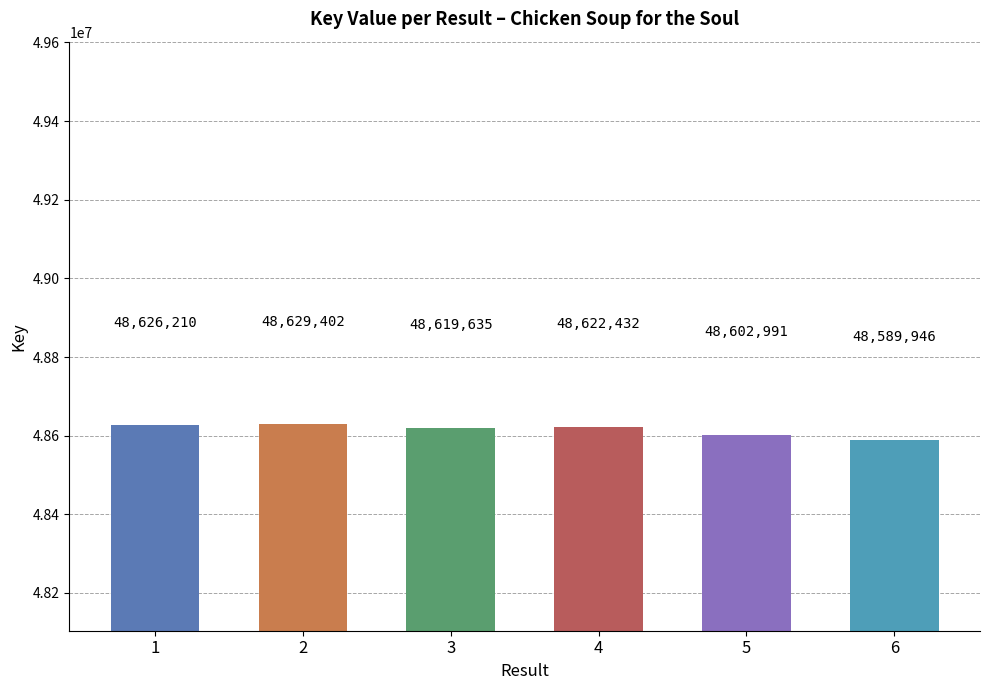

Where is the data nearest to the value 48609674?

5